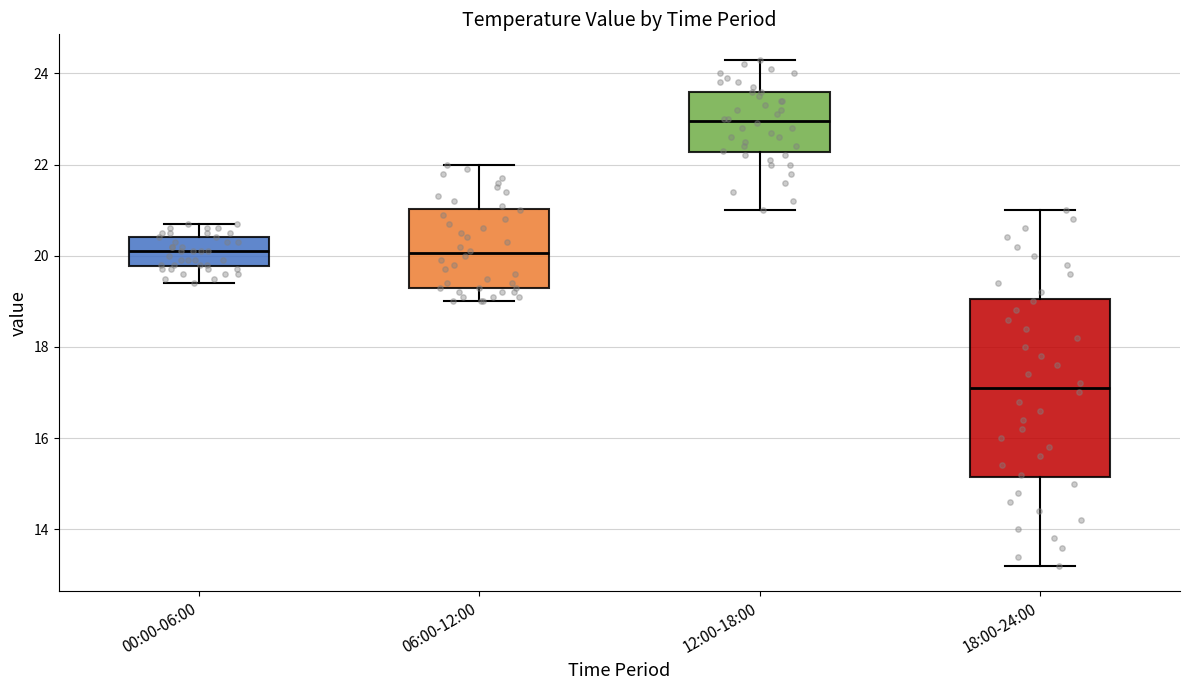

Comparing the boxes themselves (not the whiskers), which one is the tallest?

18:00-24:00